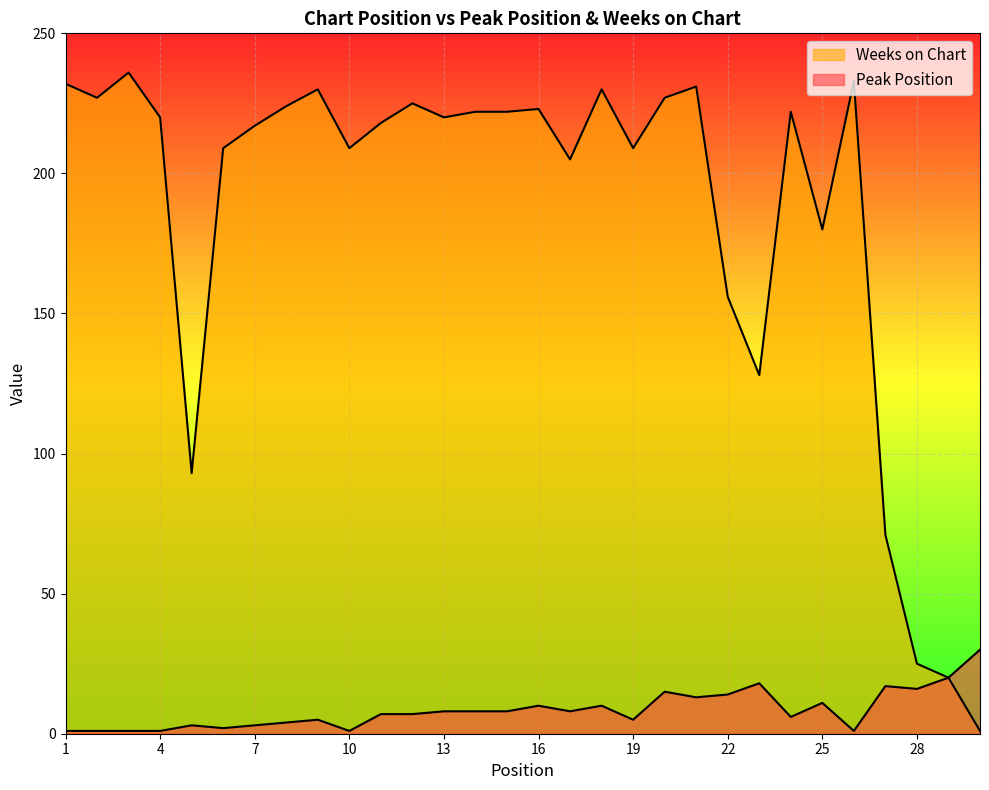

In Weeks on Chart, how many points are lower than both neighbors (excluding endpoints)?

8